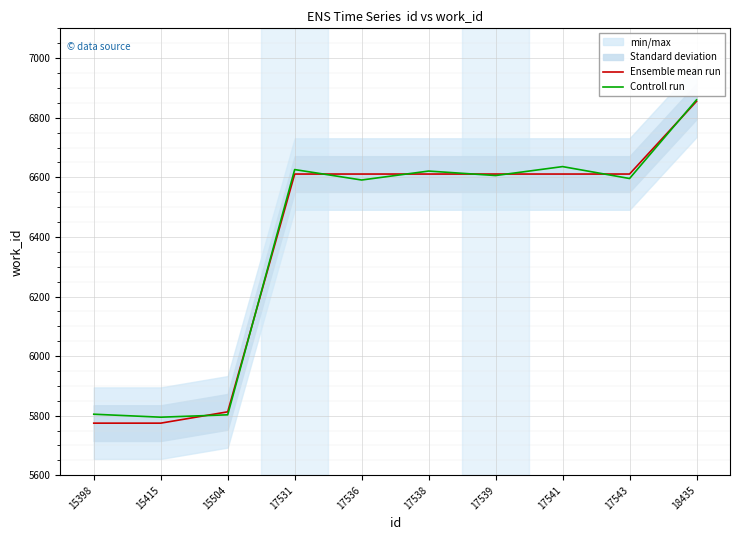

Rank the series at 17538 from highest to lowest value.

Controll run, Ensemble mean run